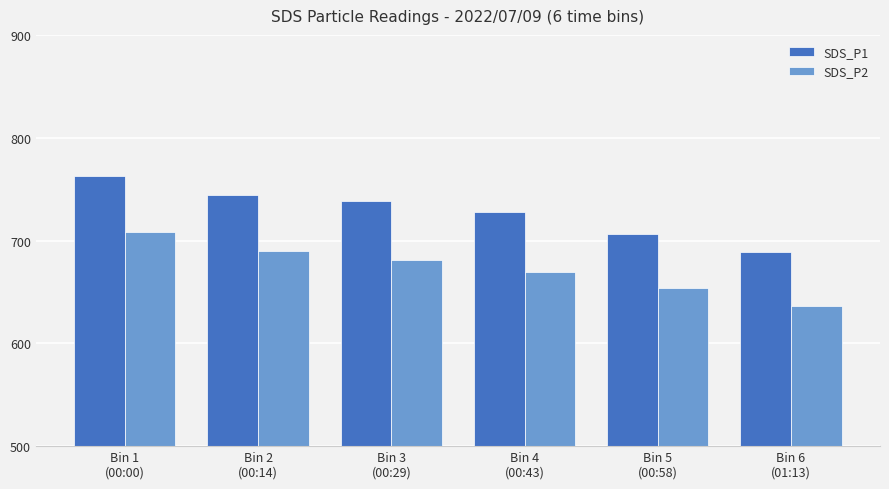

Which series has the widest spread of values?

SDS_P1